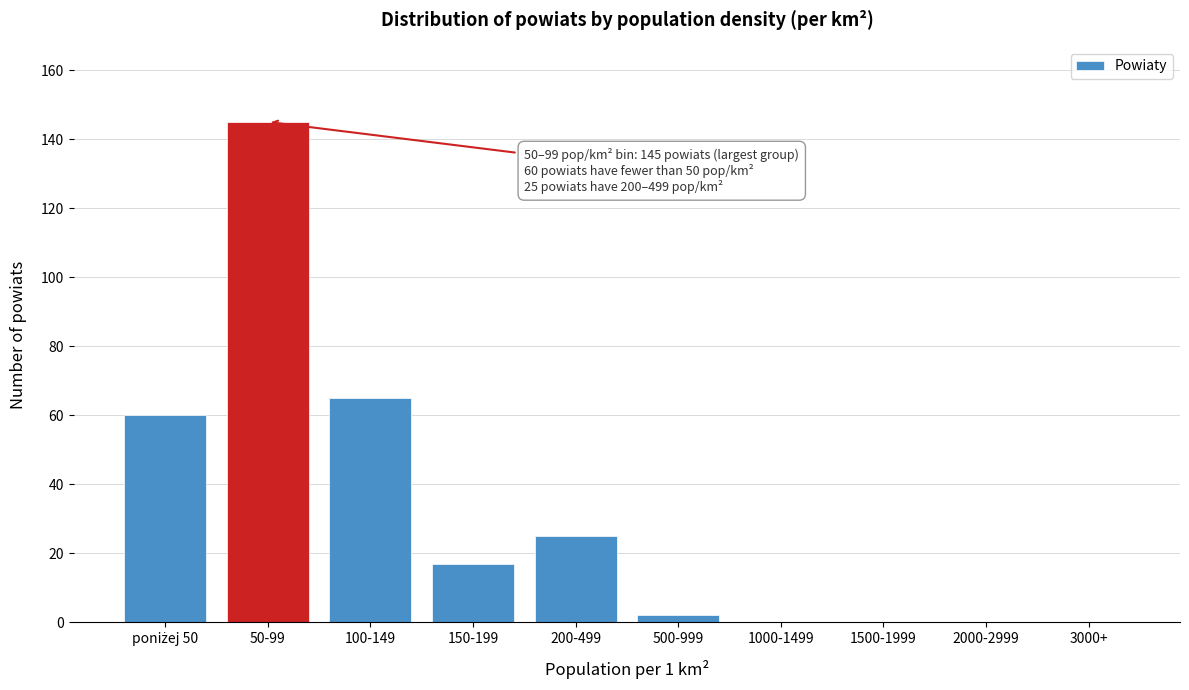

What is the maximum value shown in the chart?

145